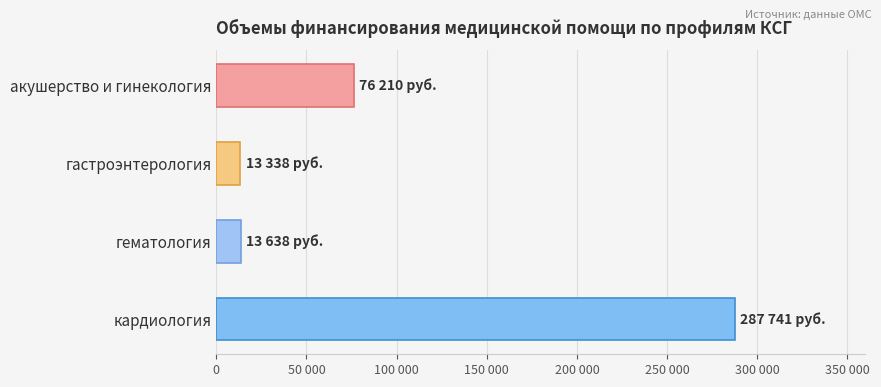

What is the maximum value shown in the chart?

287741